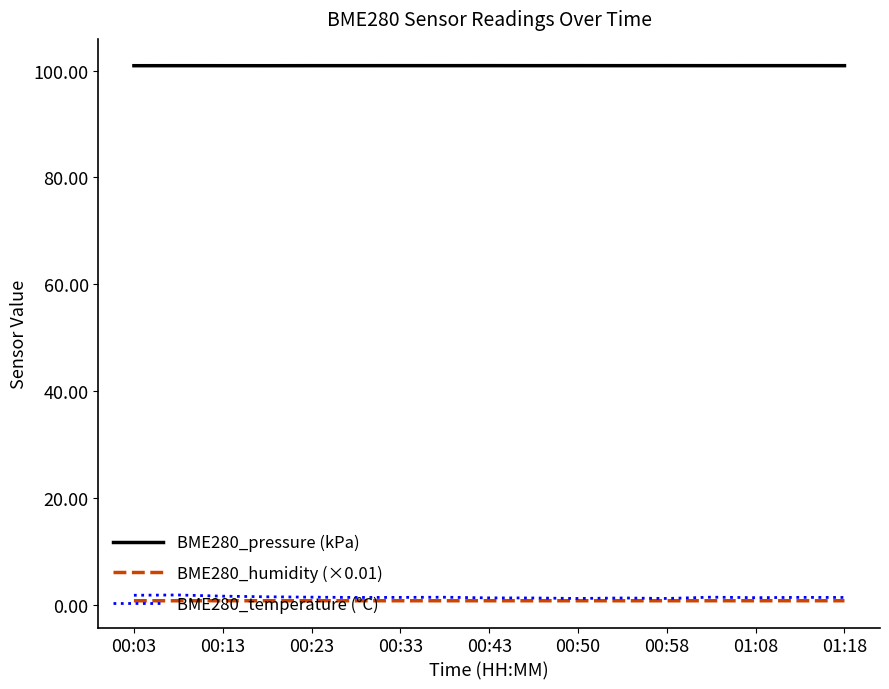

True or false: BME280_temperature (°C) and BME280_pressure (kPa) intersect in this chart.

False